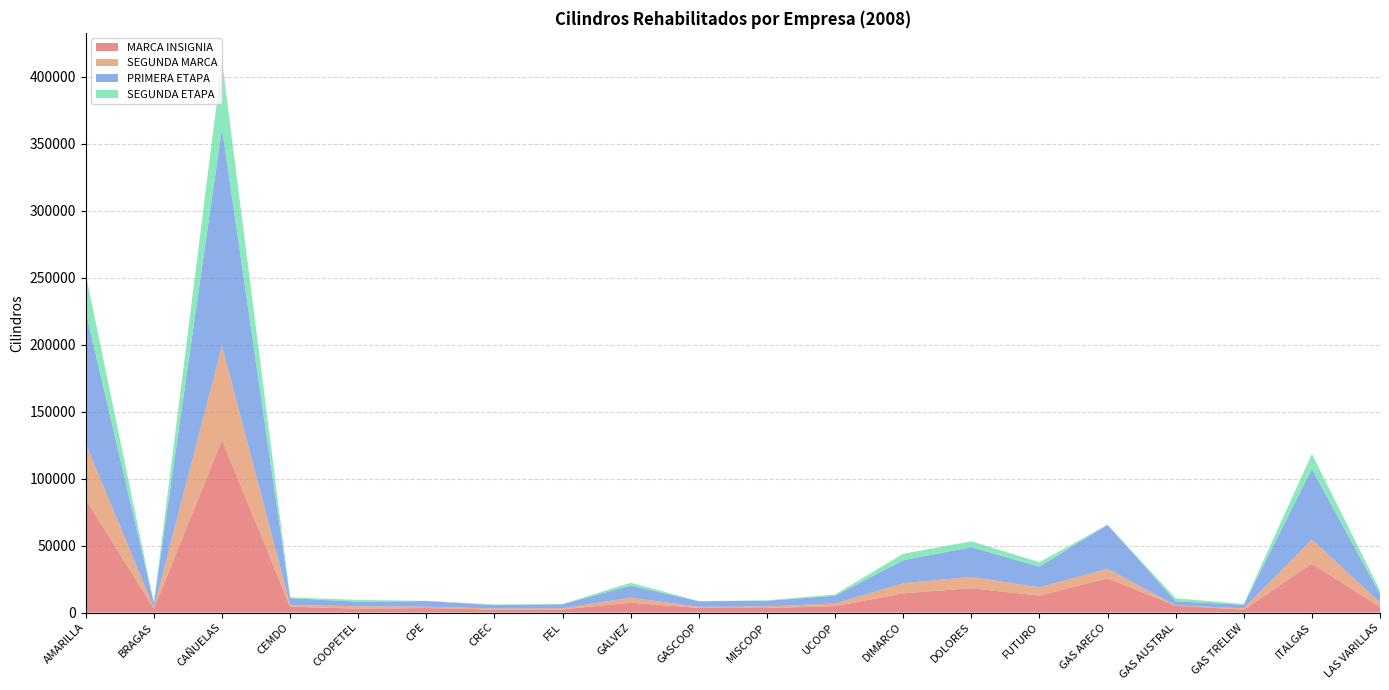

Reading right to left, list all the values displayed in this chart.

MARCA INSIGNIA: LAS VARILLAS=4155	ITALGAS=36535	GAS TRELEW=2200	GAS AUSTRAL=5120	GAS ARECO=25585	FUTURO=12599	DOLORES=18180	DIMARCO=14342	UCOOP=4791	MISCOOP=3386	GASCOOP=3483	GALVEZ=7369	FEL=2398	CREC=2200	CPE=3395	COOPETEL=2930	CEMDO=4395	CAÑUELAS=128893	BRAGAS=3068	AMARILLA=84369
SEGUNDA MARCA: LAS VARILLAS=3420	ITALGAS=17979	GAS TRELEW=1000	GAS AUSTRAL=200	GAS ARECO=7203	FUTURO=6200	DOLORES=8418	DIMARCO=7594	UCOOP=1964	MISCOOP=1194	GASCOOP=800	GALVEZ=3768	FEL=800	CREC=811	CPE=1001	COOPETEL=1773	CEMDO=1327	CAÑUELAS=70335	BRAGAS=462	AMARILLA=41840
PRIMERA ETAPA: LAS VARILLAS=6137	ITALGAS=52706	GAS TRELEW=2600	GAS AUSTRAL=3121	GAS ARECO=32788	FUTURO=15399	DOLORES=22192	DIMARCO=17139	UCOOP=5787	MISCOOP=4180	GASCOOP=4145	GALVEZ=8972	FEL=2998	CREC=2572	CPE=4195	COOPETEL=3393	CEMDO=4995	CAÑUELAS=162362	BRAGAS=3530	AMARILLA=98128
SEGUNDA ETAPA: LAS VARILLAS=2838	ITALGAS=11199	GAS TRELEW=600	GAS AUSTRAL=2199	GAS ARECO=0	FUTURO=3400	DOLORES=4406	DIMARCO=4797	UCOOP=968	MISCOOP=400	GASCOOP=138	GALVEZ=2165	FEL=200	CREC=439	CPE=201	COOPETEL=1310	CEMDO=727	CAÑUELAS=50535	BRAGAS=0	AMARILLA=28081